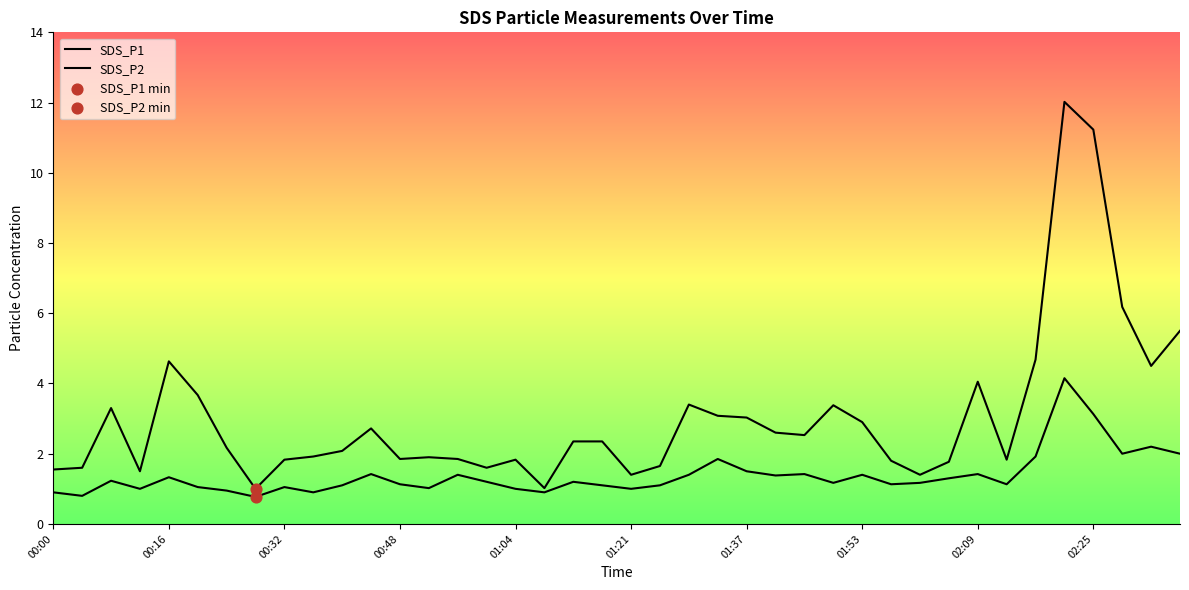

At how many categories does at least one series exceed 7?

2